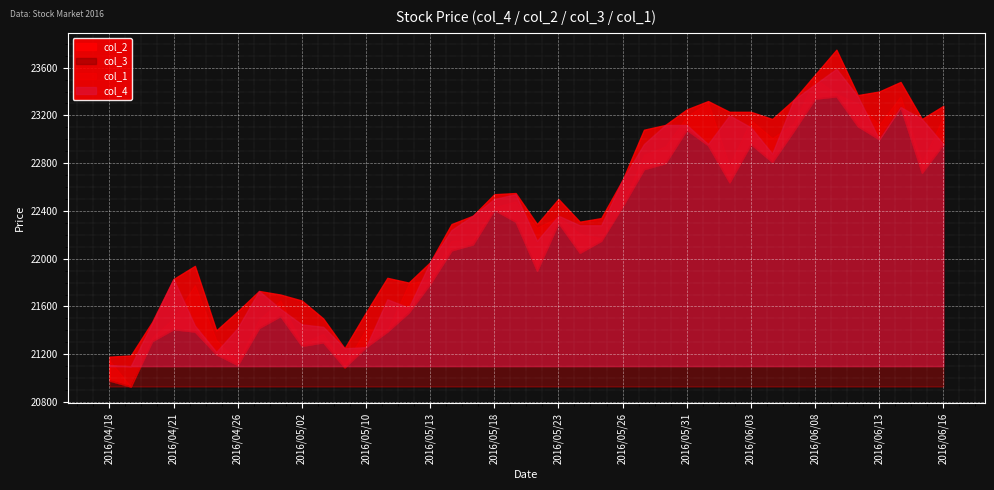

In col_3, how many points are higher than both neighbors (excluding endpoints)?

9